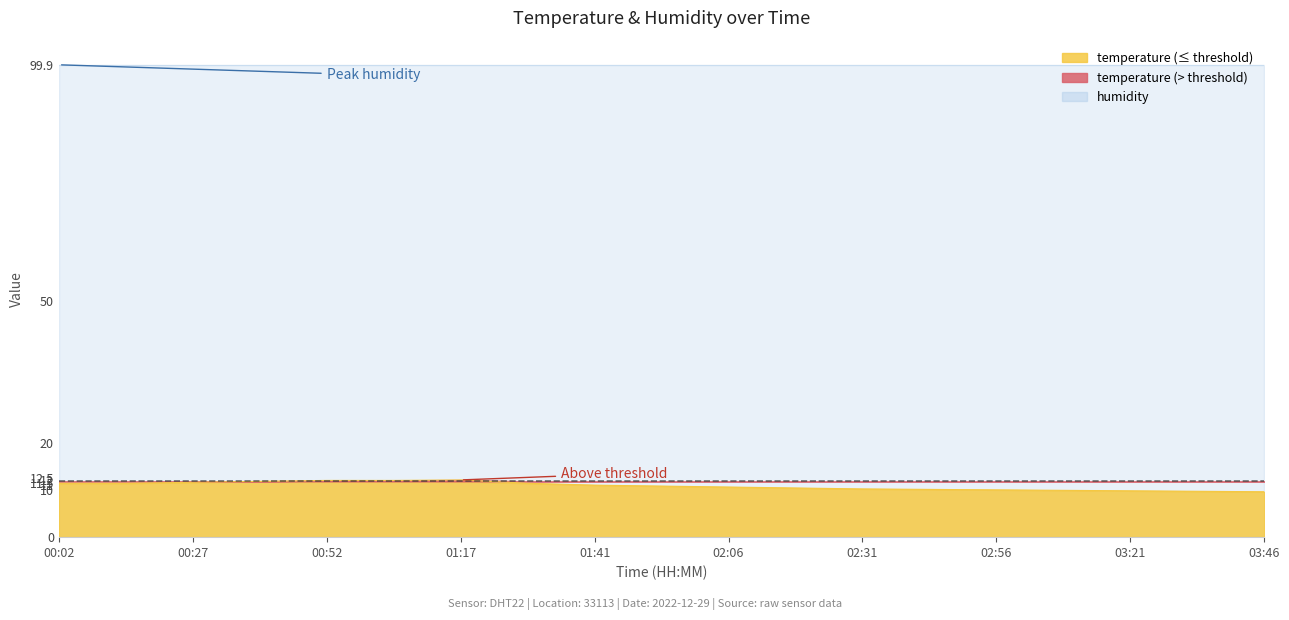

Reading right to left, transcribe all the data shown in this chart.

9.6	9.7	9.8	9.9	10.0	10.1	10.2	10.4	10.6	10.8	11.0	11.4	12.1	12.0	12.0	11.8	11.6	11.4	11.4